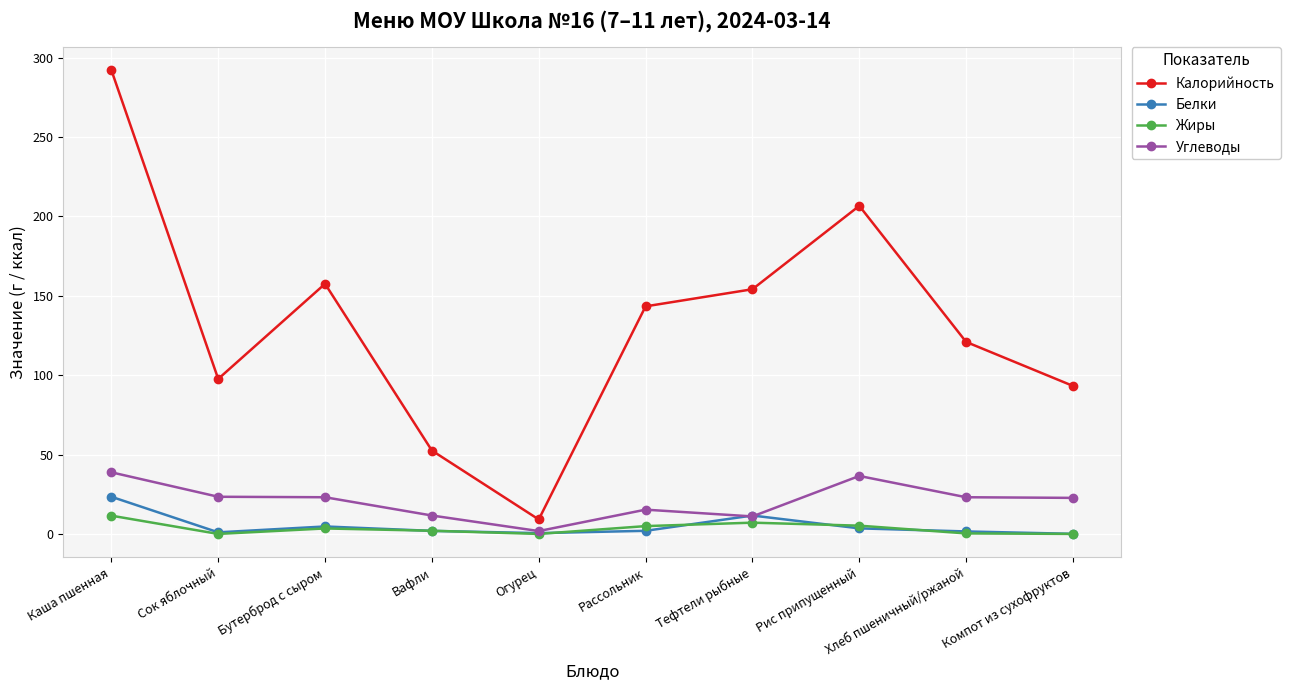

Is it true that Углеводы equals 22.7 at Компот из сухофруктов?

True